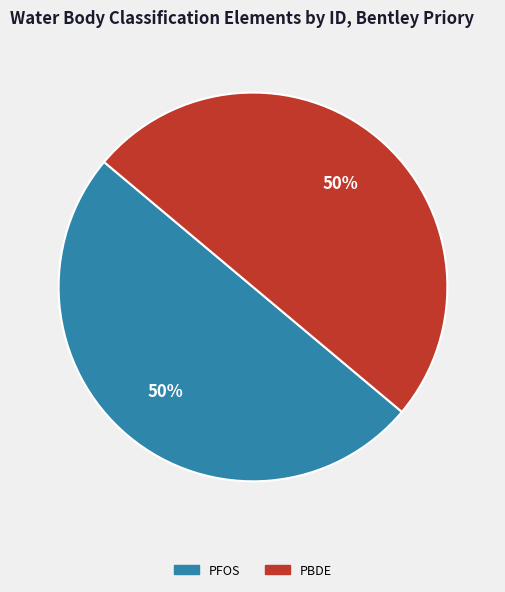

How many segments does this pie chart have?

2